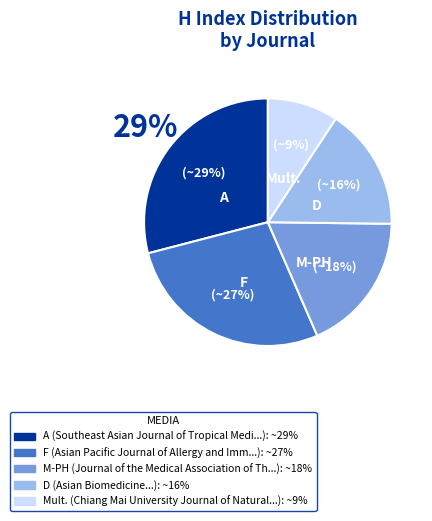

The Journal of the Medical Association of Thailand slice represents 18% of the pie. True or false?

True